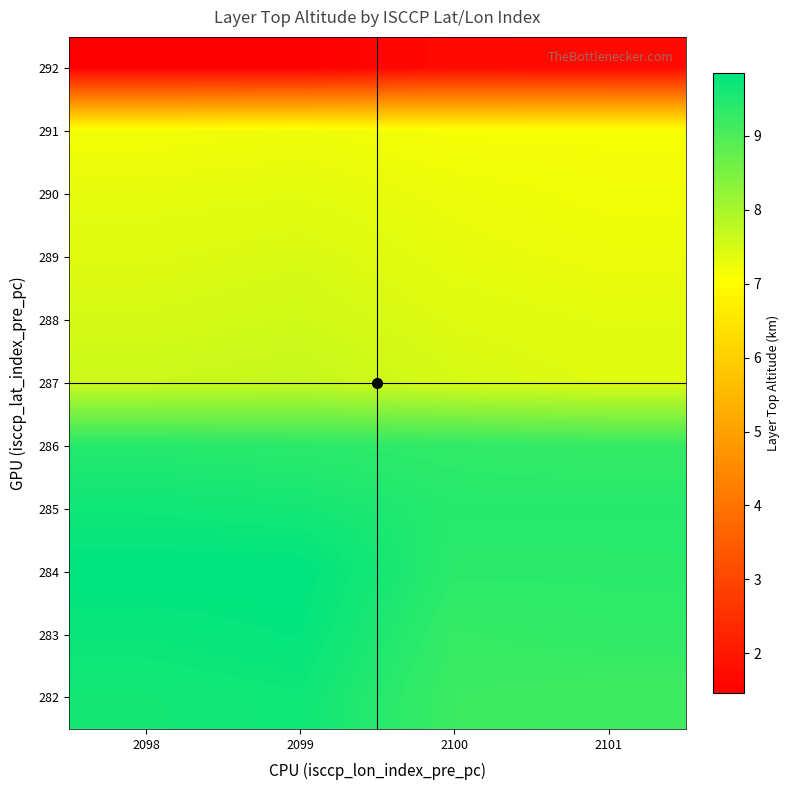

Reading right to left, what are all the values shown in this chart?

292: 2101=1.7	2100=1.7	2099=1.5	2098=1.5
291: 2101=7.1	2100=7.1	2099=7.2	2098=7.2
290: 2101=7.2	2100=7.3	2099=7.4	2098=7.3
289: 2101=7.3	2100=7.3	2099=7.5	2098=7.4
288: 2101=7.4	2100=7.4	2099=7.6	2098=7.5
287: 2101=7.4	2100=7.5	2099=7.7	2098=7.6
286: 2101=9.3	2100=9.3	2099=9.4	2098=9.4
285: 2101=9.4	2100=9.4	2099=9.6	2098=9.7
284: 2101=9.4	2100=9.4	2099=9.9	2098=9.9
283: 2101=9.3	2100=9.3	2099=9.8	2098=9.7
282: 2101=9.1	2100=9.2	2099=9.7	2098=9.6